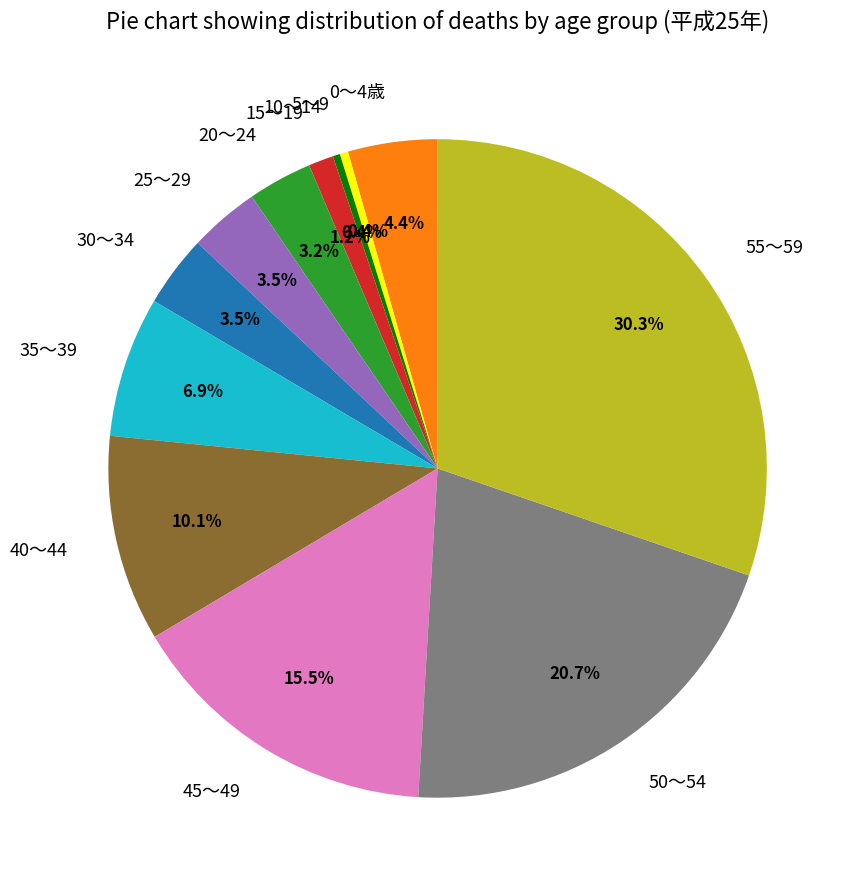

Between 50～54 and 0～4歳, which is larger?

50～54